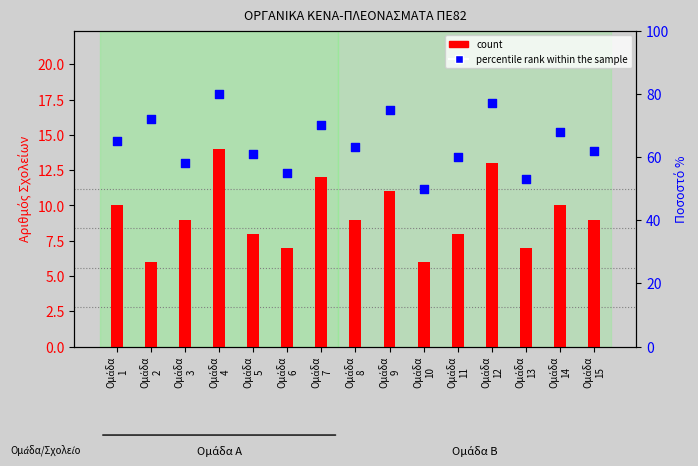

What is the change in value from Ομάδα
3 to Ομάδα
12?

+19